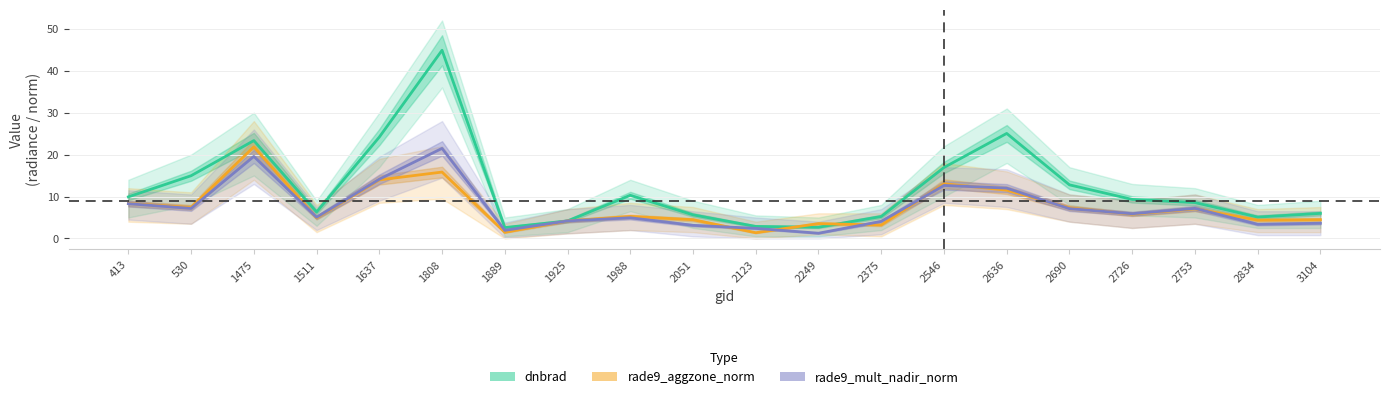

What are all the series names shown in the legend?

dnbrad, rade9_aggzone_norm, rade9_mult_nadir_norm